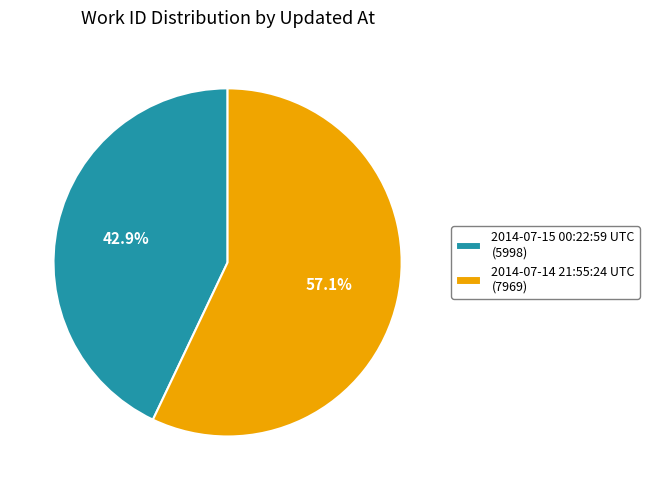

What percentage do 2014-07-15 00:22:59 UTC and 2014-07-14 21:55:24 UTC together represent?

100.0%